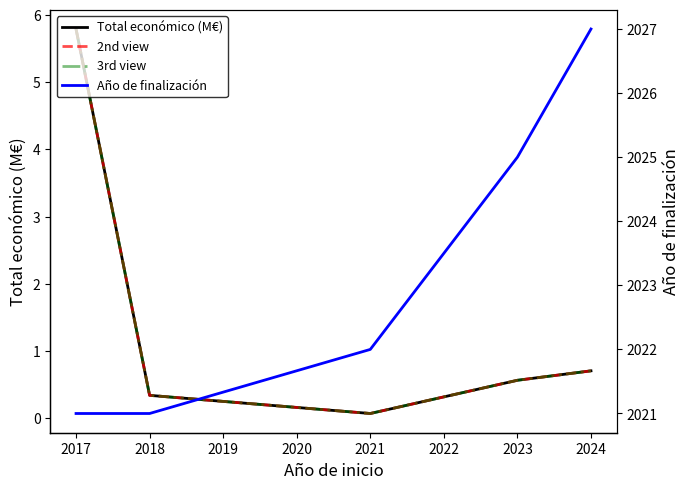

True or false: Total económico (M€) and 3rd view cross at least once.

False